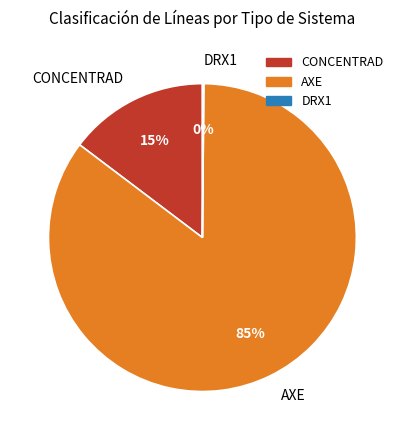

To the nearest percent, what portion does AXE represent?

85%